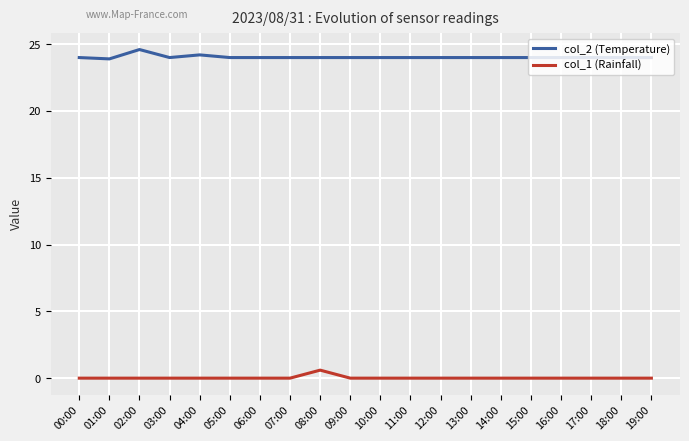

What is the difference between the highest and lowest values at 10:00?

24.0